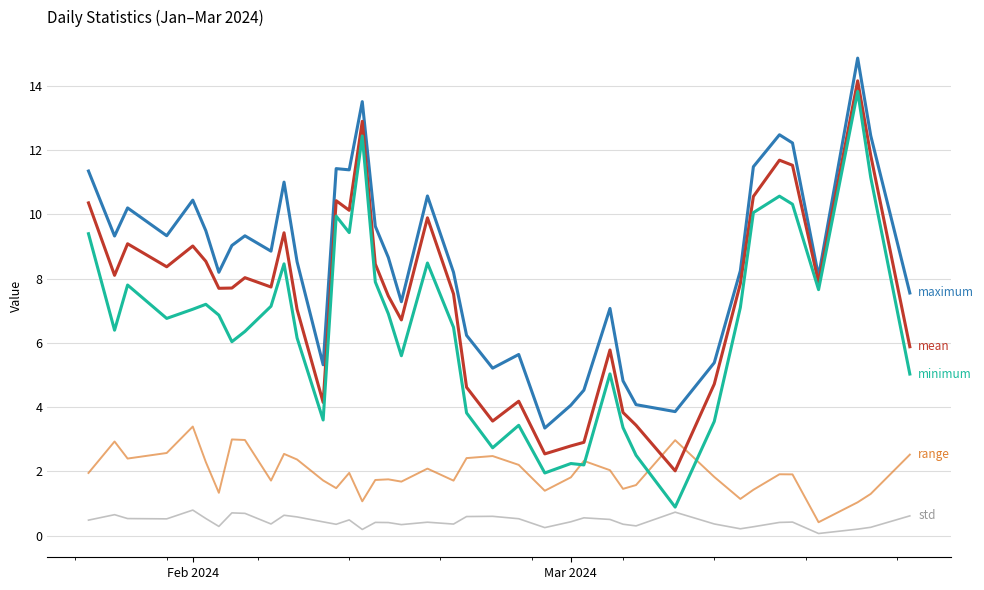

What is the maximum value shown in the chart?

14.9